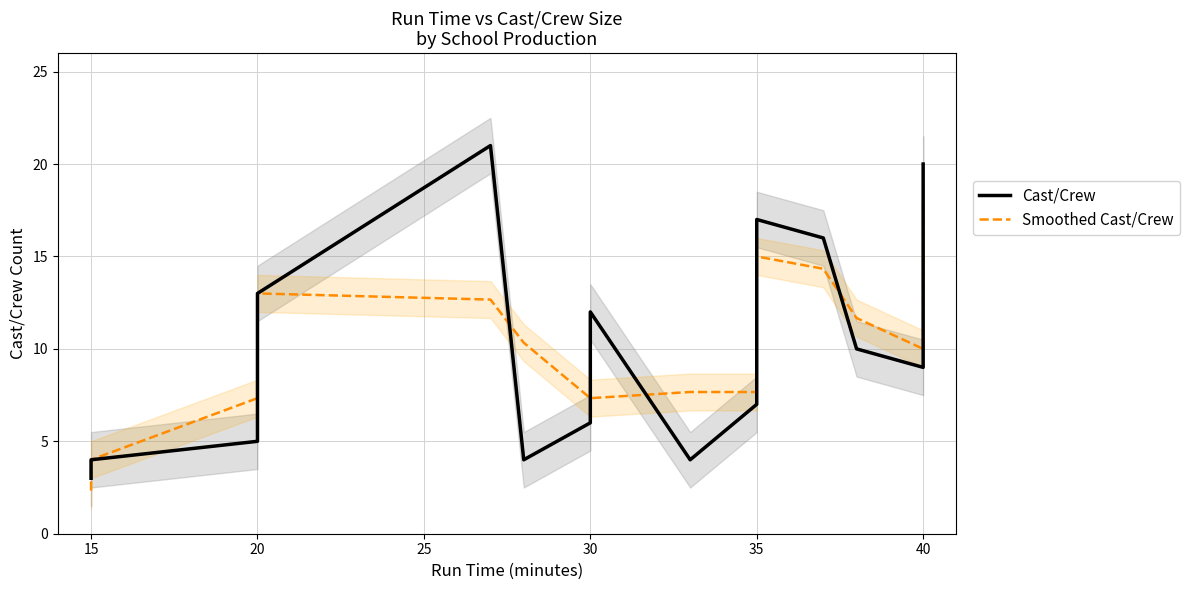

Rank the series by their maximum value, from lowest to highest.

Smoothed Cast/Crew, Cast/Crew